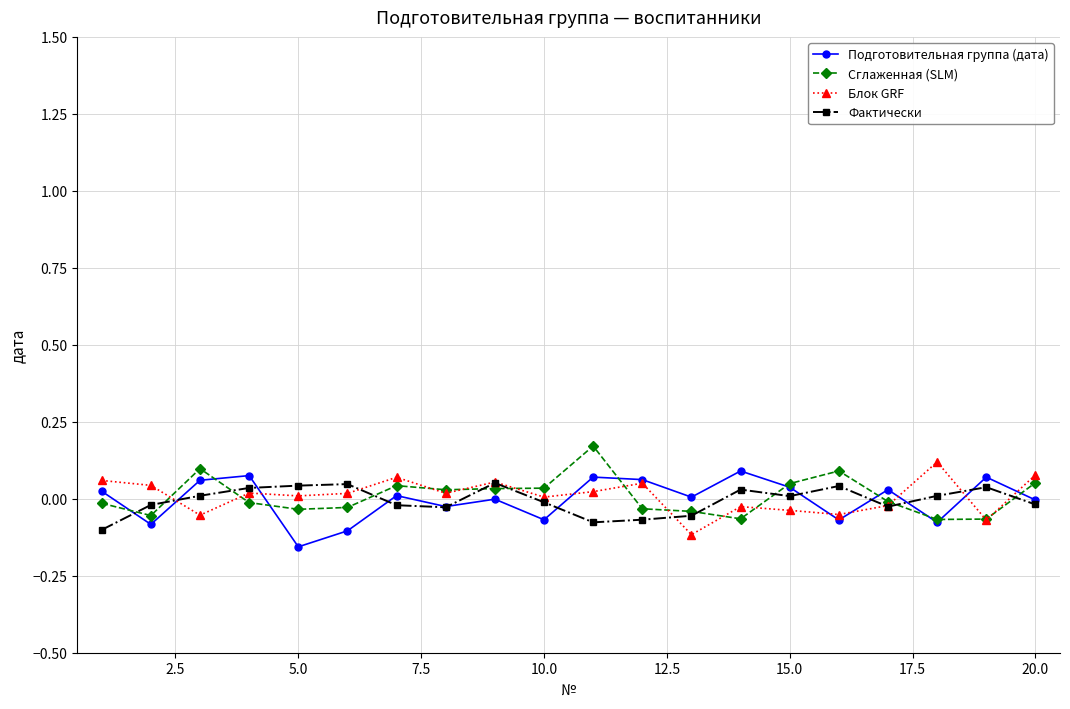

True or false: Подготовительная группа (дата) has more than 1 interior local peaks.

True